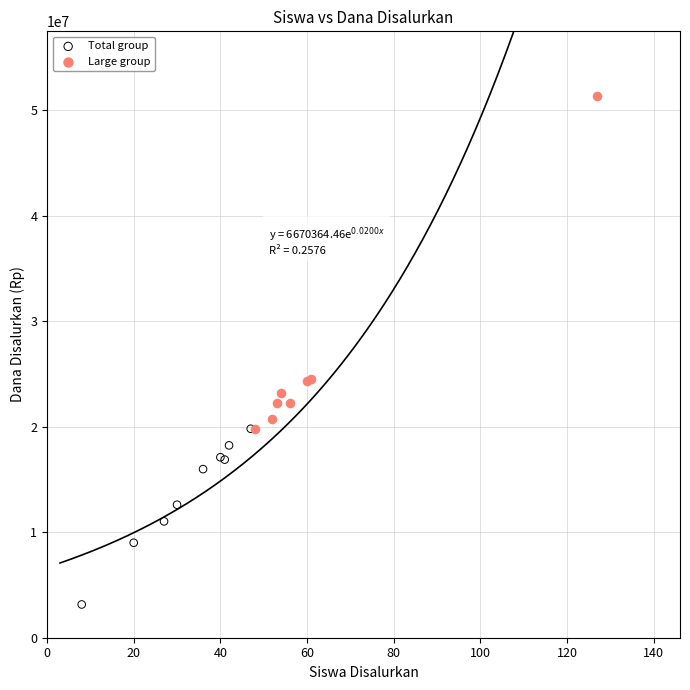

Which series has the widest spread of Y values?

Large group